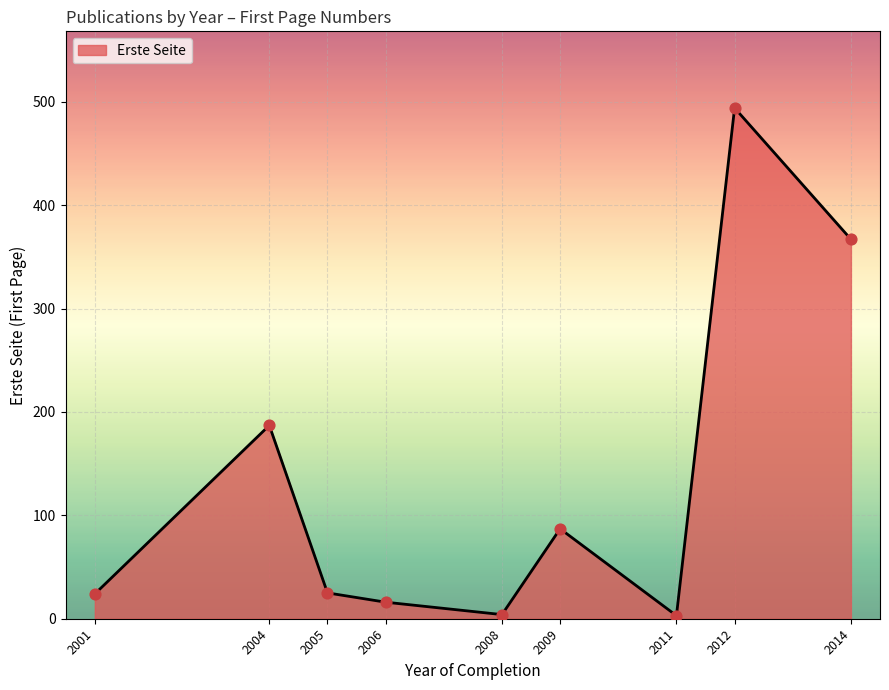

What is the change in value from 2004 to 2008?

-183